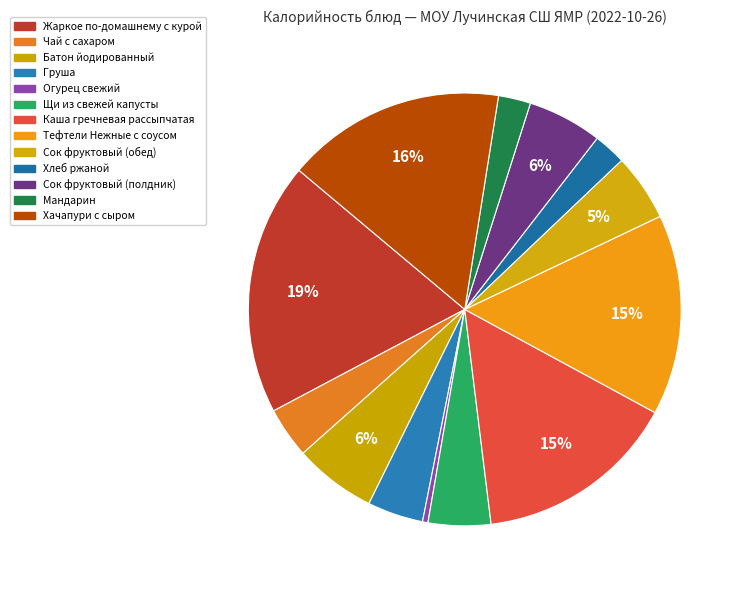

How many slices are in this pie chart?

13